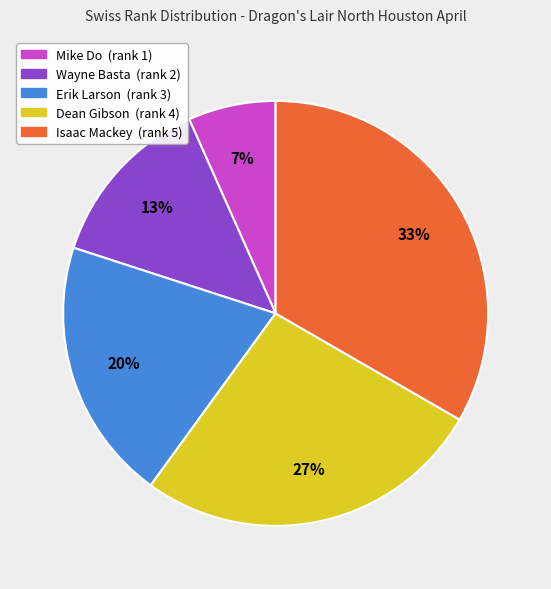

Does Dean Gibson account for over 50% of the chart?

No